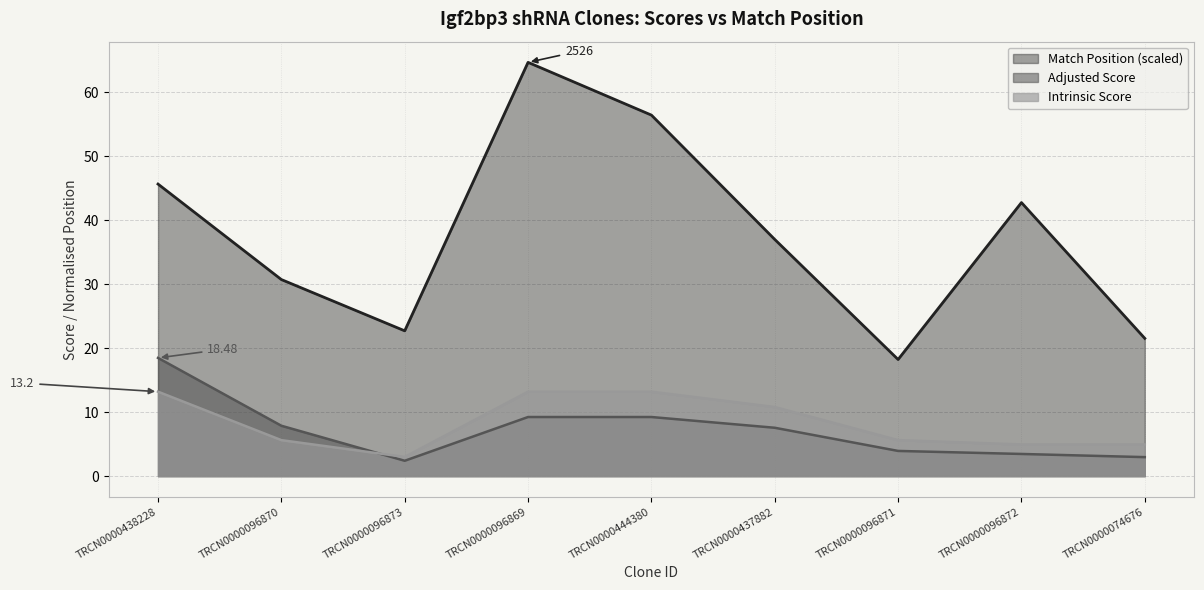

What is the sum of all Match Position values?

339.7